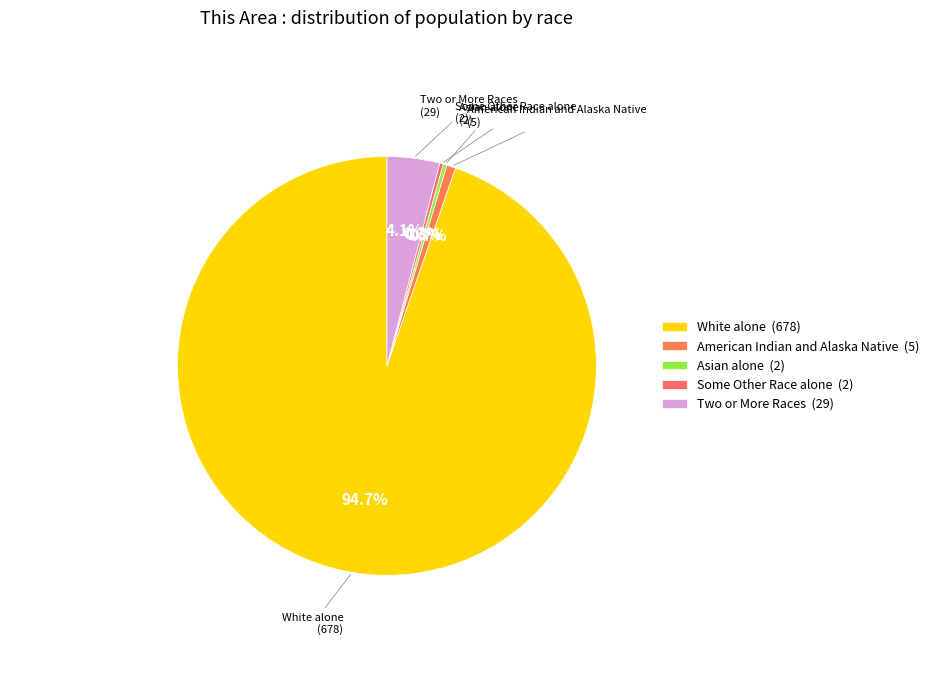

Combined, do Asian alone (2) and Two or More Races (29) account for over 50%?

No